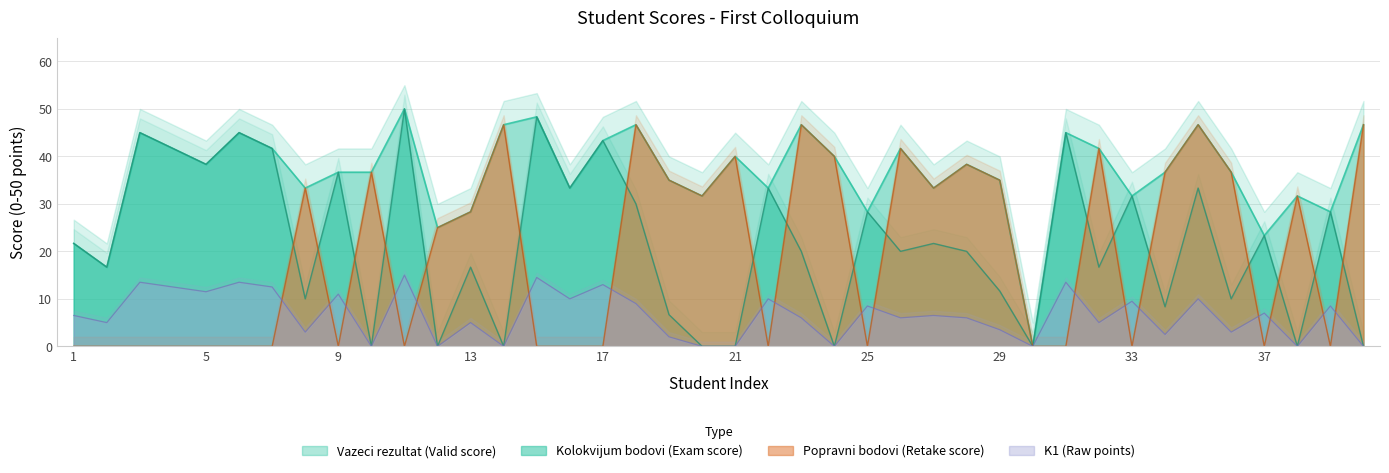

What is the maximum value shown in the chart?

50.0